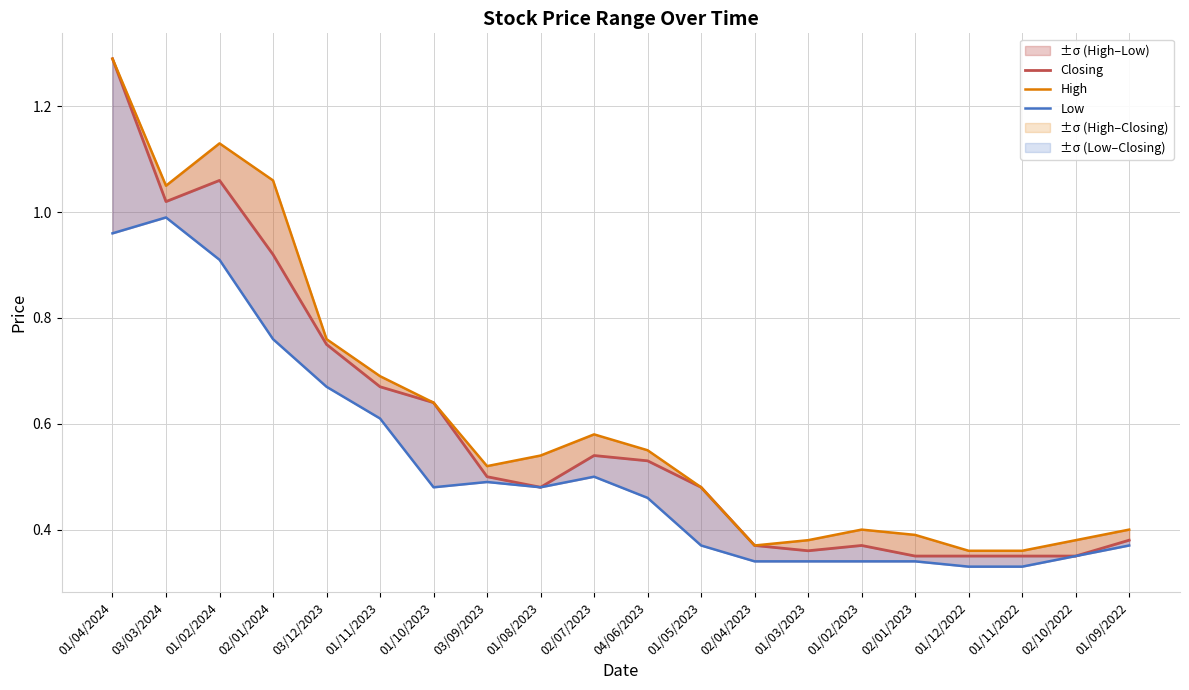

Between 01/04/2024 and 01/11/2022, which series saw the biggest shift?

Closing